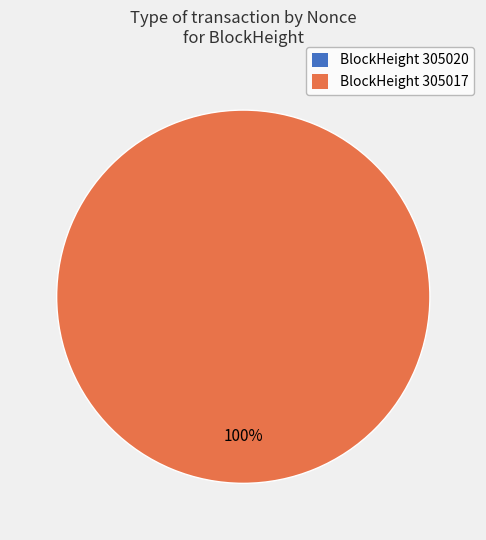

Is 305017 the majority of the pie?

Yes